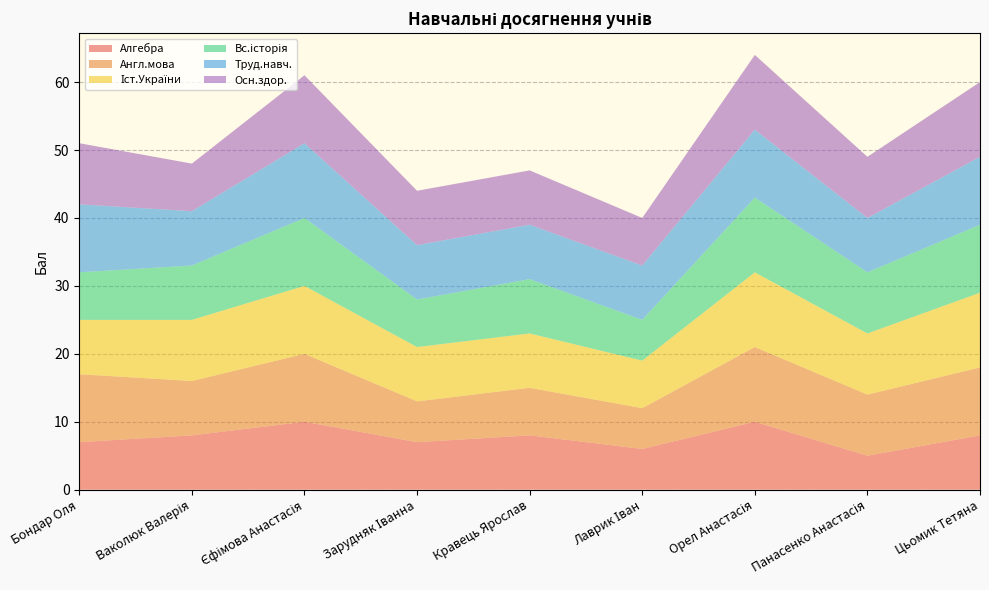

Reading left to right, transcribe all the data shown in this chart.

Алгебра: 7	8	10	7	8	6	10	5	8
Англ.мова: 10	8	10	6	7	6	11	9	10
Іст.України: 8	9	10	8	8	7	11	9	11
Вс.історія: 7	8	10	7	8	6	11	9	10
Труд.навч.: 10	8	11	8	8	8	10	8	10
Осн.здор.: 9	7	10	8	8	7	11	9	11